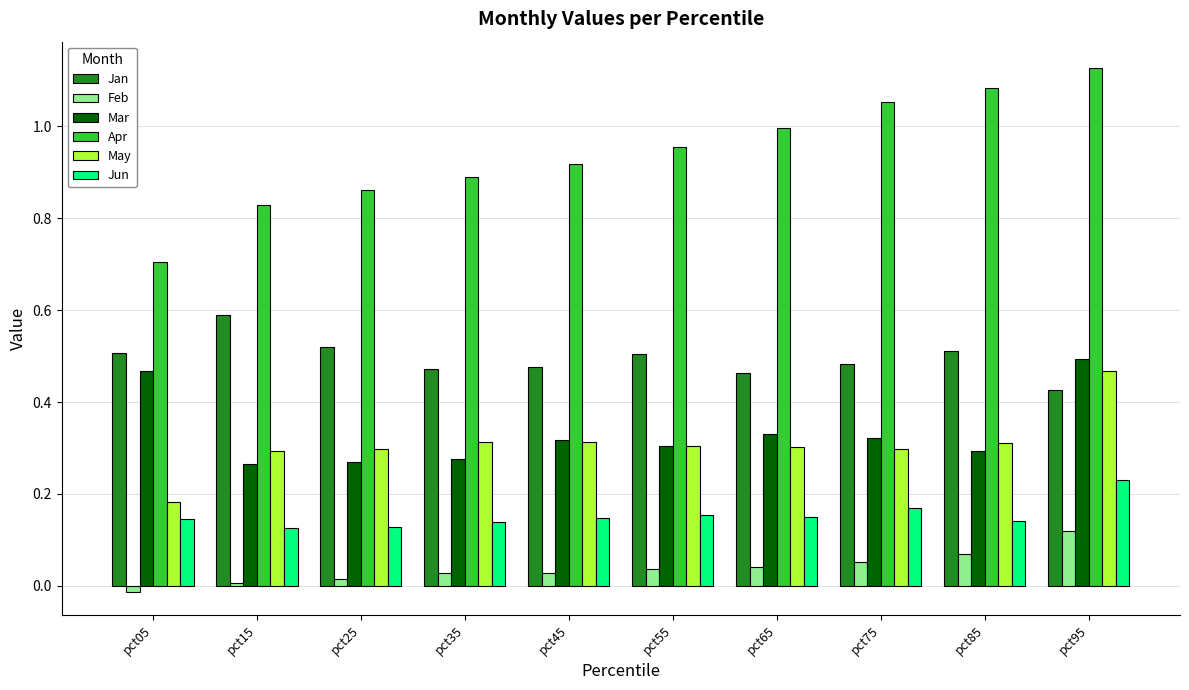

What is the sum of all Apr values?

9.4